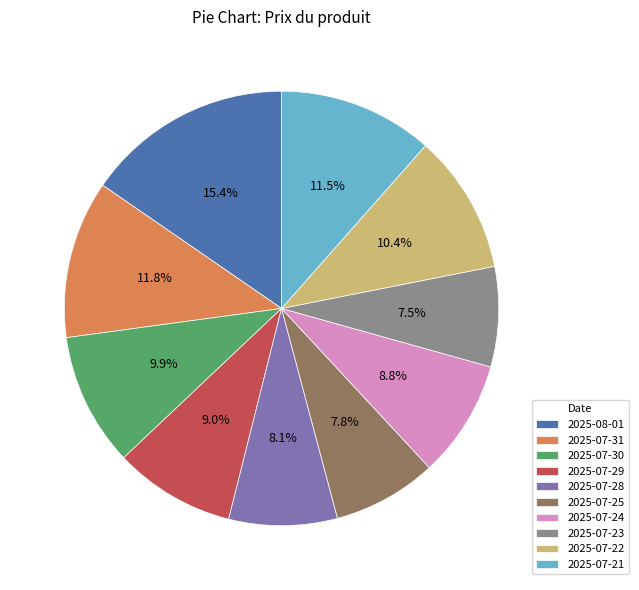

To the nearest percent, what is the average slice percentage?

10%